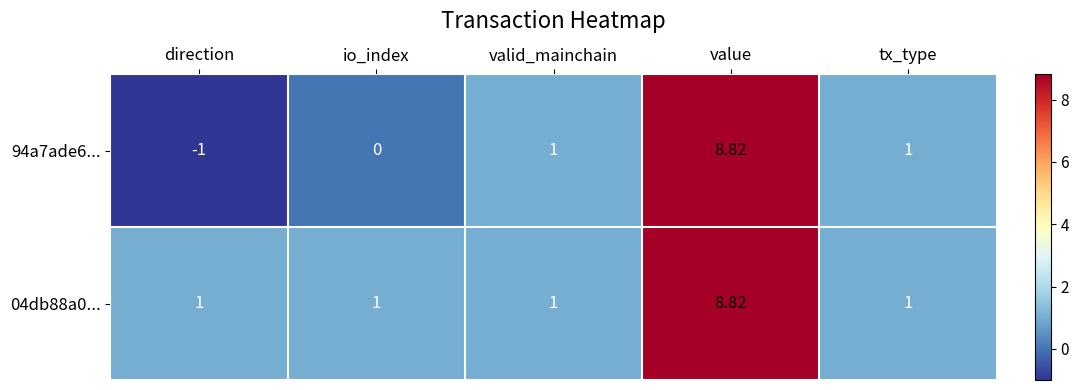

At which label does 04db88a0... reach its peak?

value